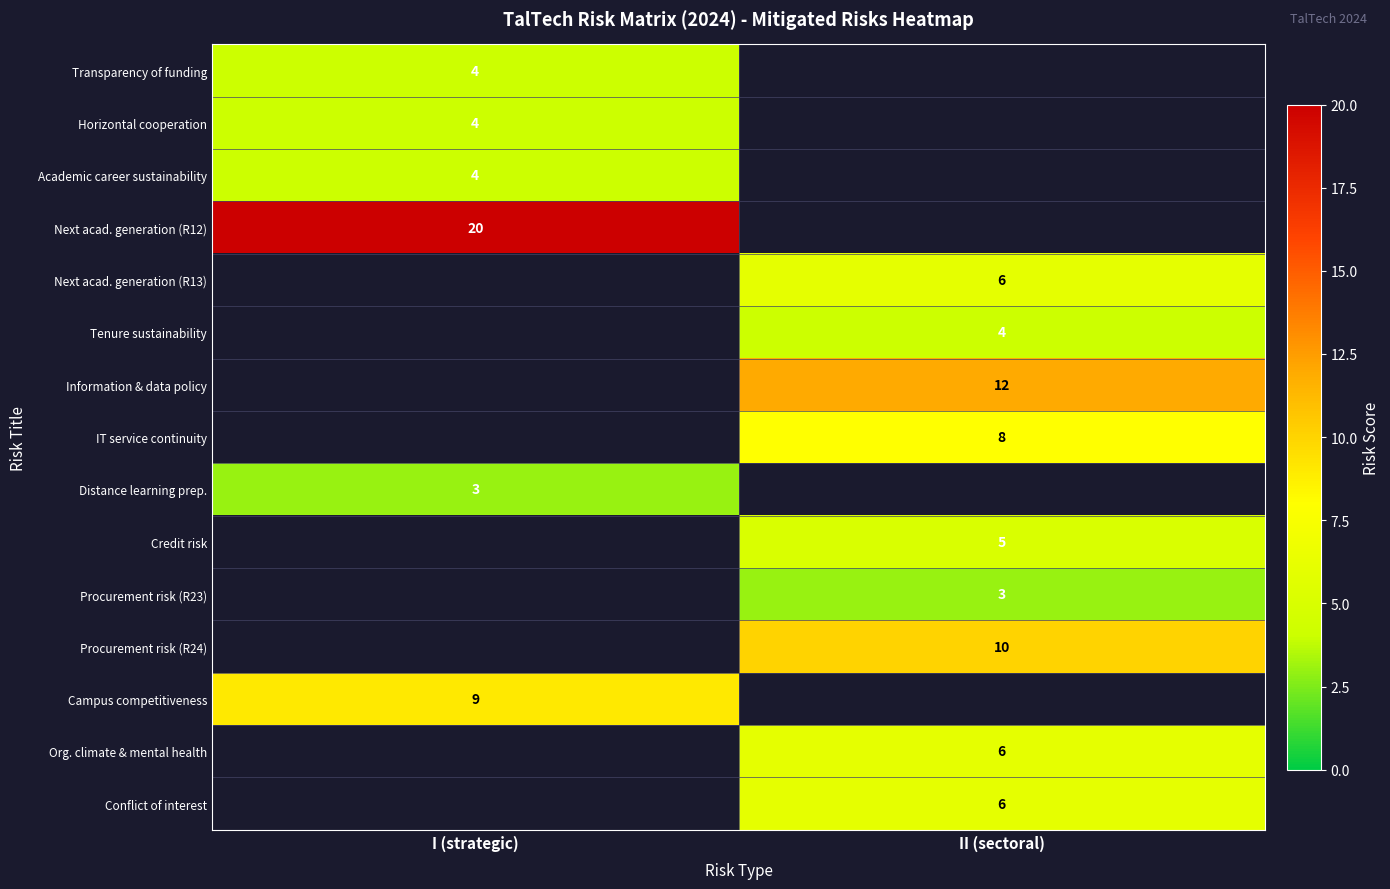

Is it true that Procurement risk (R23) equals 3 at II (sectoral)?

True